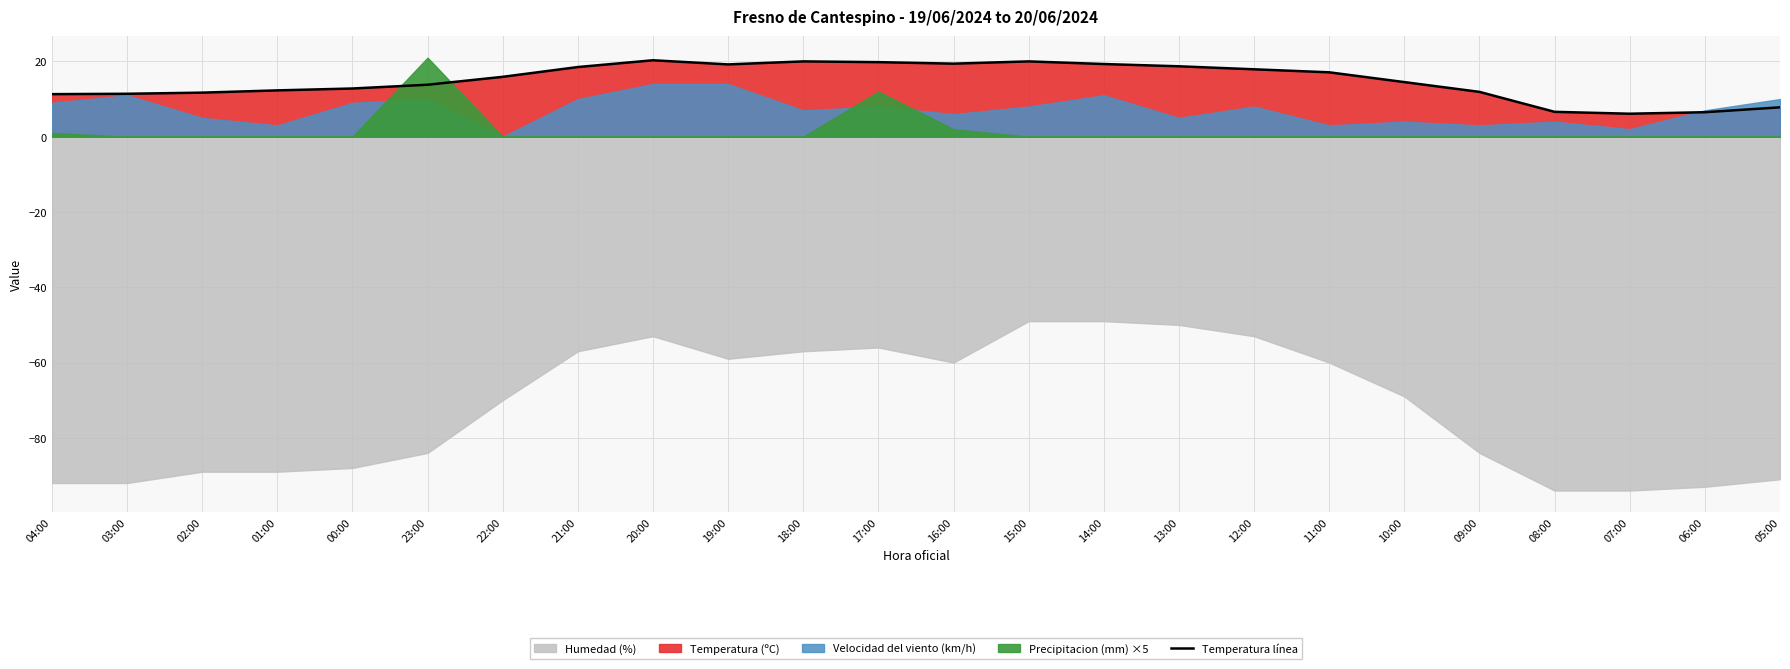

At which category does the data reach its first local valley?

19:00